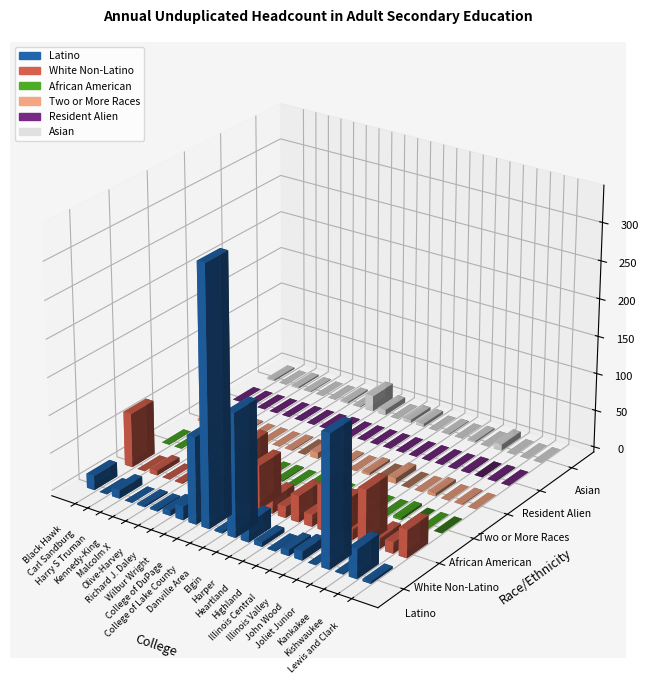

How many groups of bars are there?

22